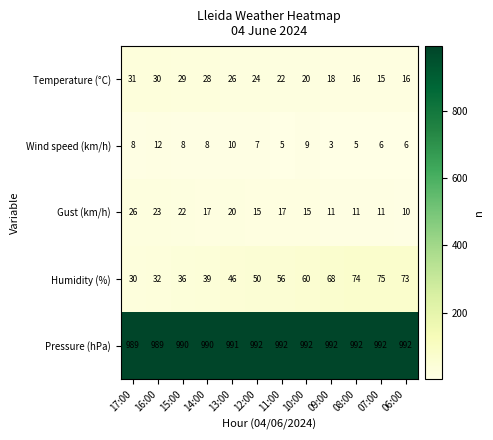

True or false: Humidity (%) has a value of 20 at 12:00.

False